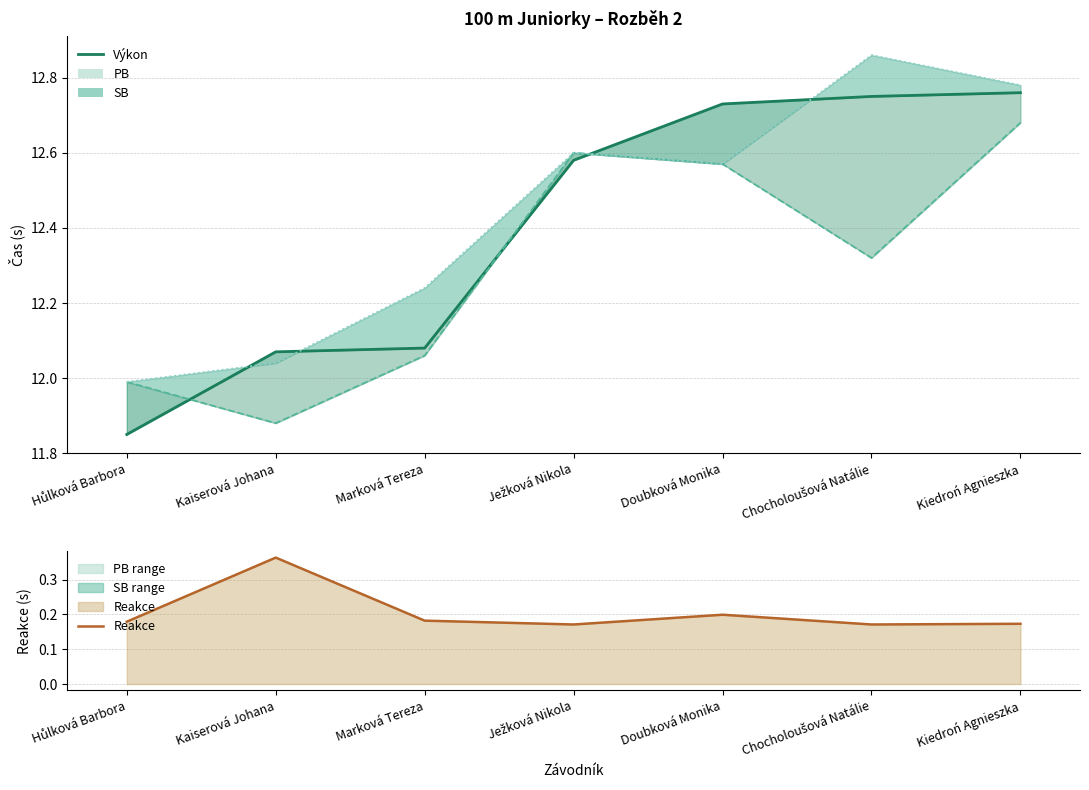

What is the sum of the Reakce values at Kaiserová Johana and Hůlková Barbora?

0.5